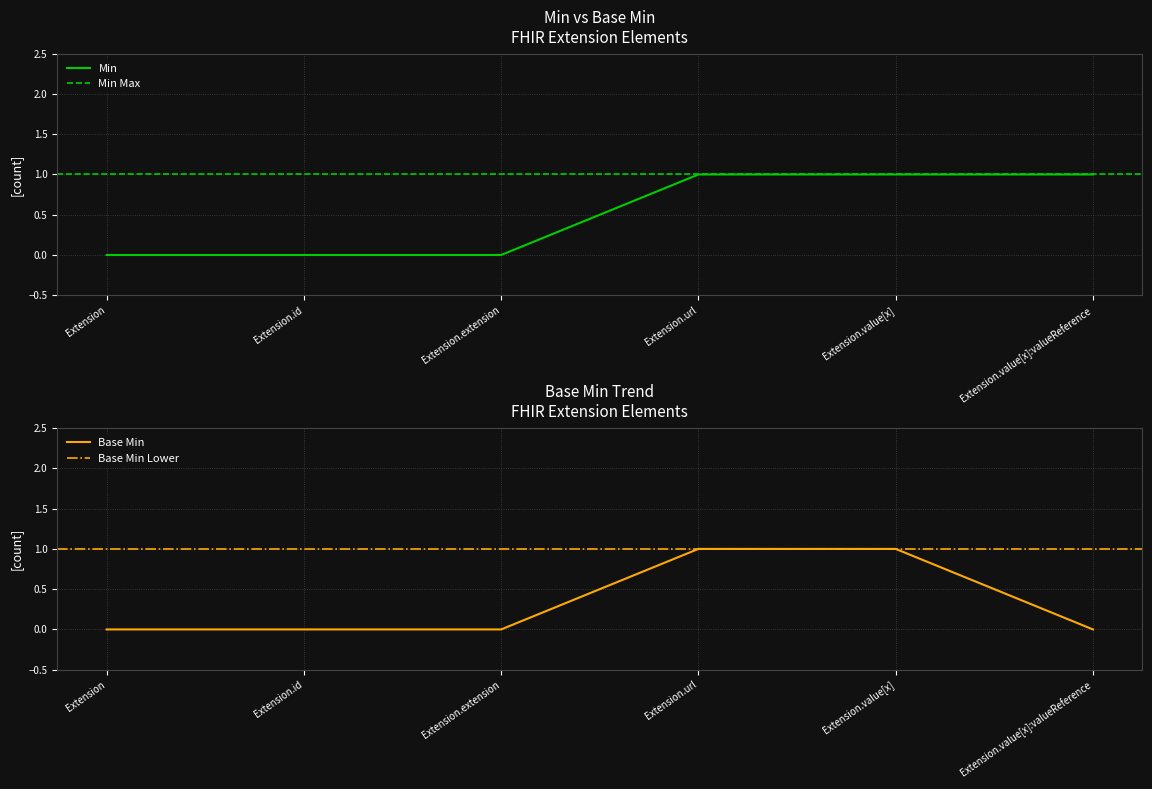

What is the difference between the Min values at Extension.extension and Extension.value[x]?

1